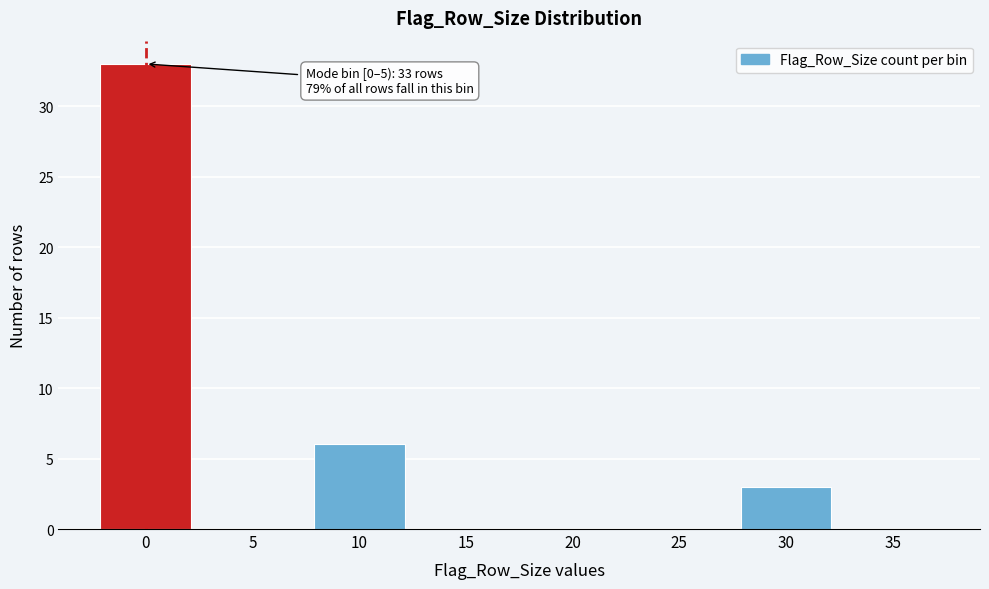

Reading left to right, list all the values displayed in this chart.

0=33	5=0	10=6	15=0	20=0	25=0	30=3	35=0